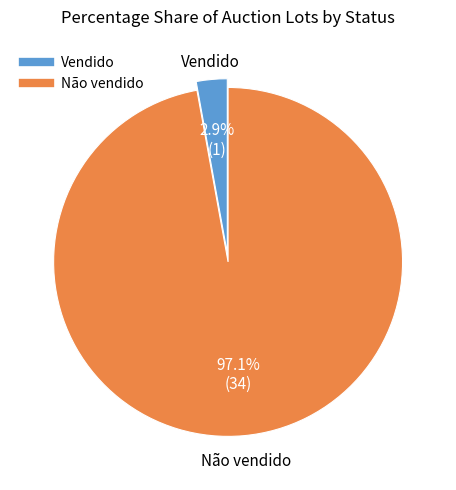

Count the number of slices in the pie.

2